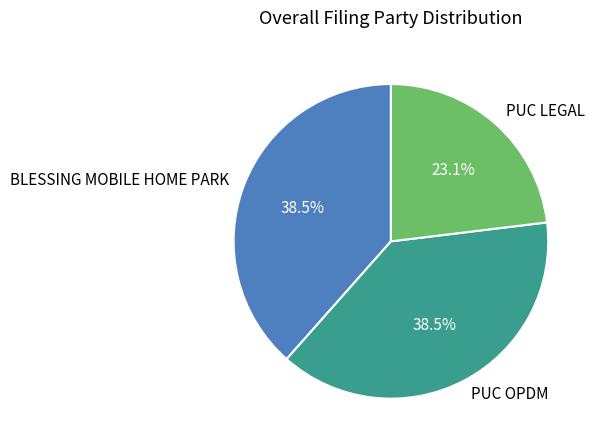

Which slice is the smallest?

PUC LEGAL